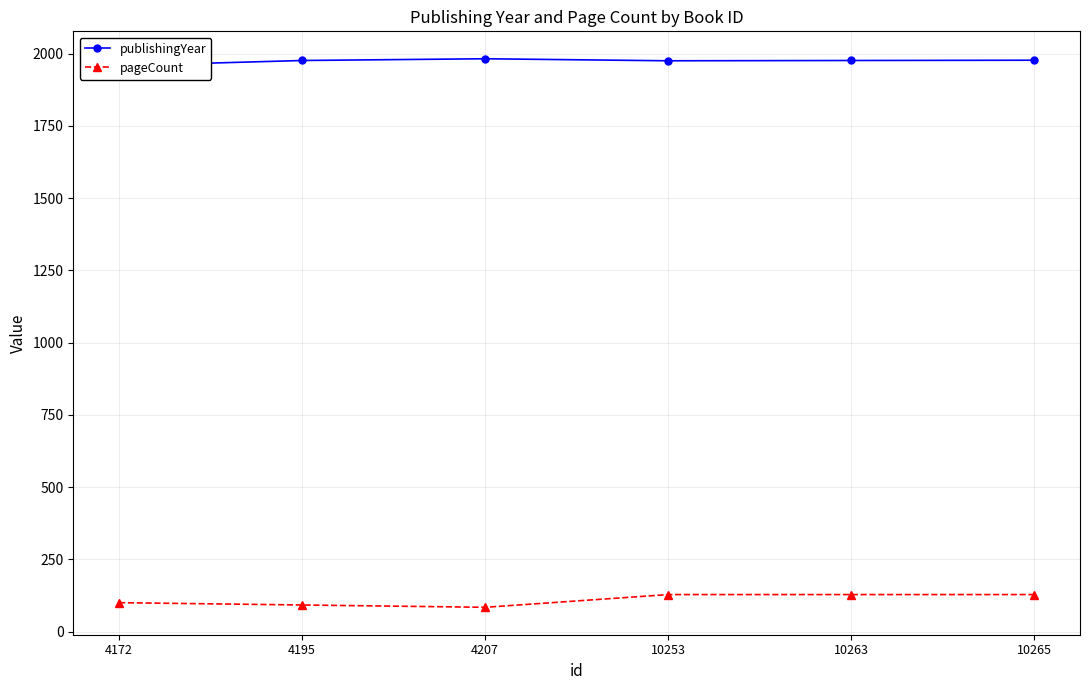

Reading left to right, transcribe all the data shown in this chart.

publishingYear: 4172=1958	4195=1976	4207=1982	10253=1975	10263=1976	10265=1977
pageCount: 4172=100	4195=92	4207=84	10253=128	10263=128	10265=128